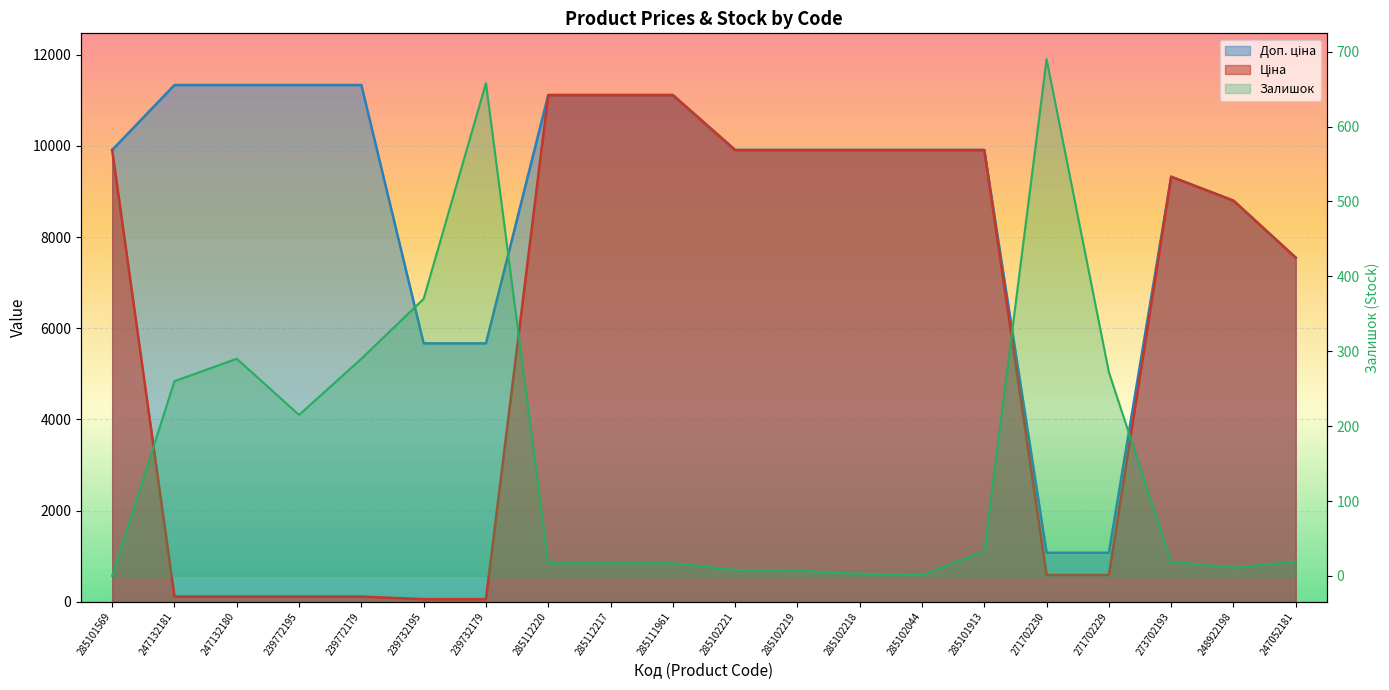

True or false: Ціна and Доп. ціна intersect in this chart.

False